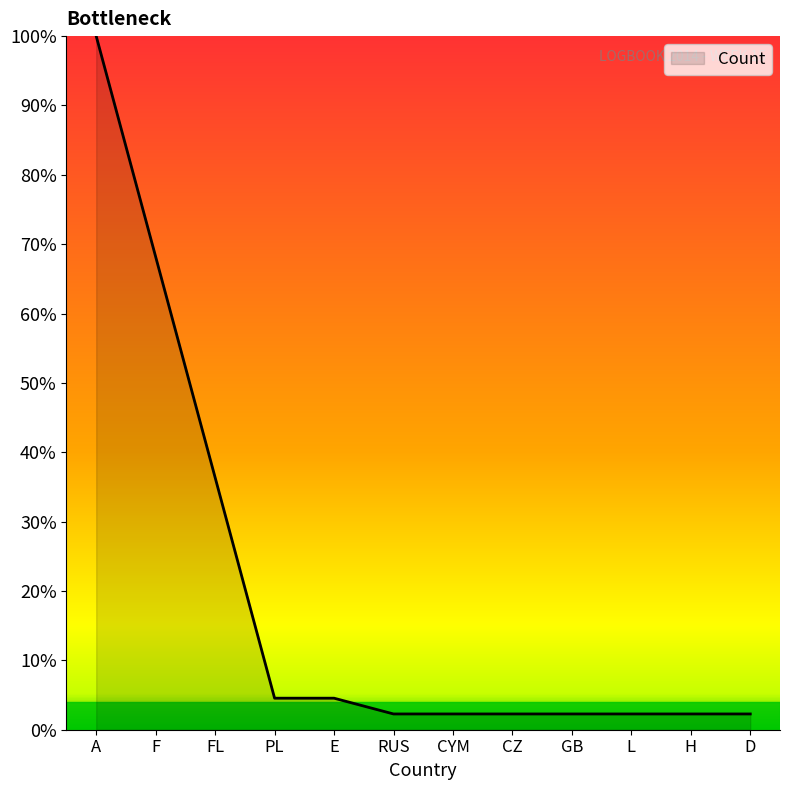

What is the difference between the maximum and minimum values?

97.7